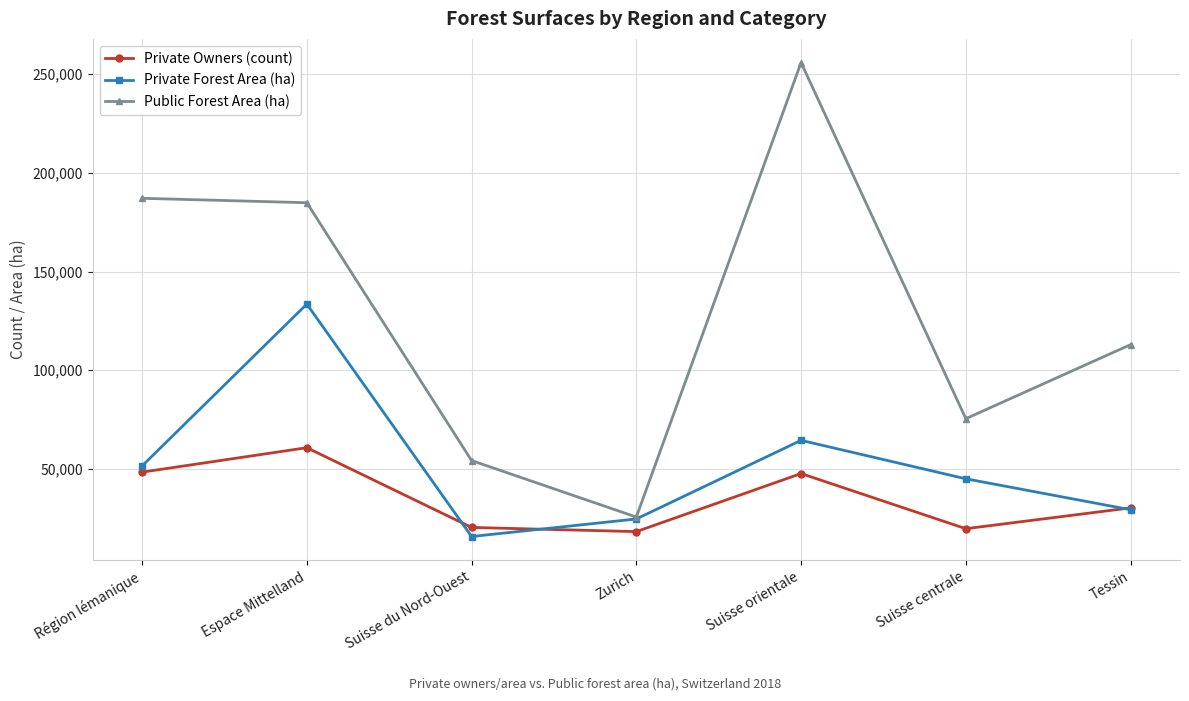

How many lines are shown in the chart?

3